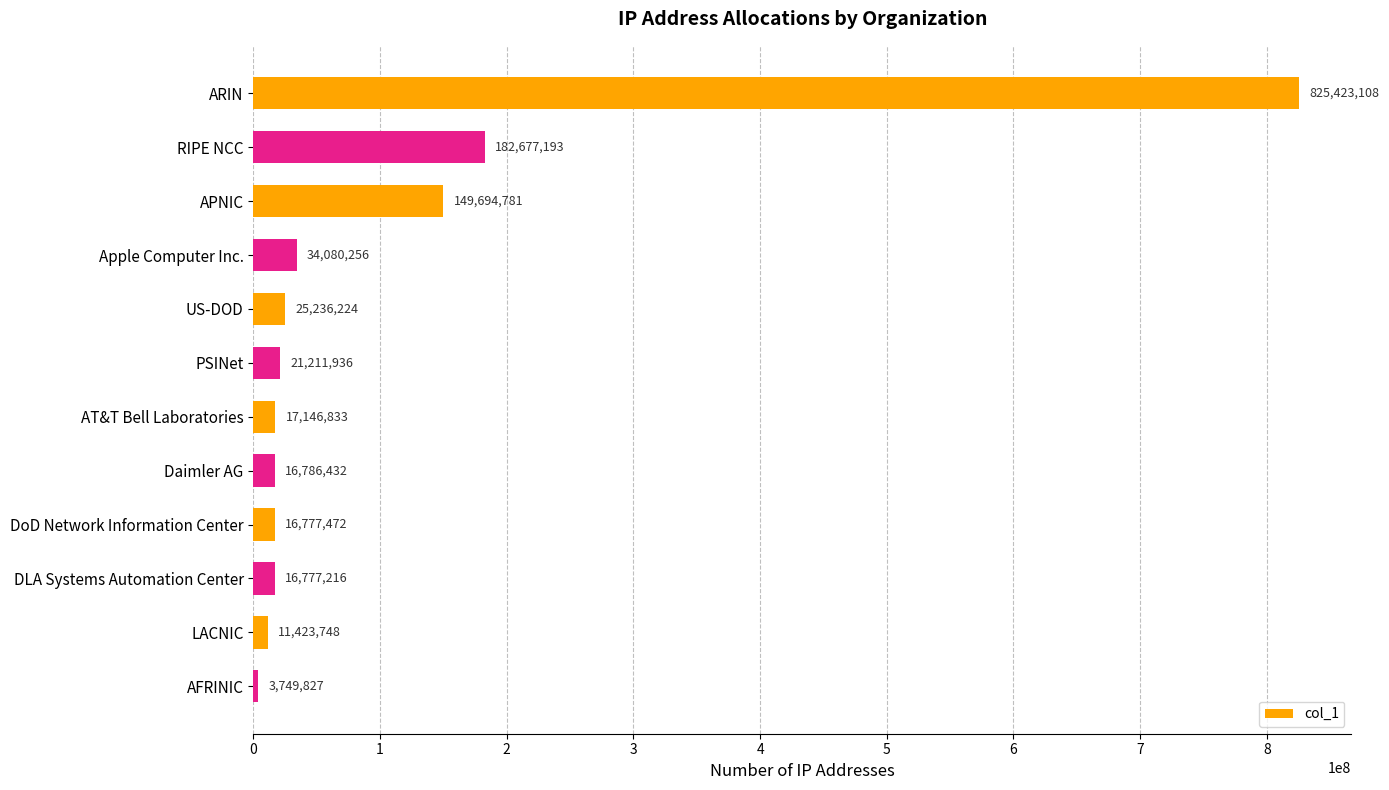

Is it true that the value at AFRINIC is 3749827?

True